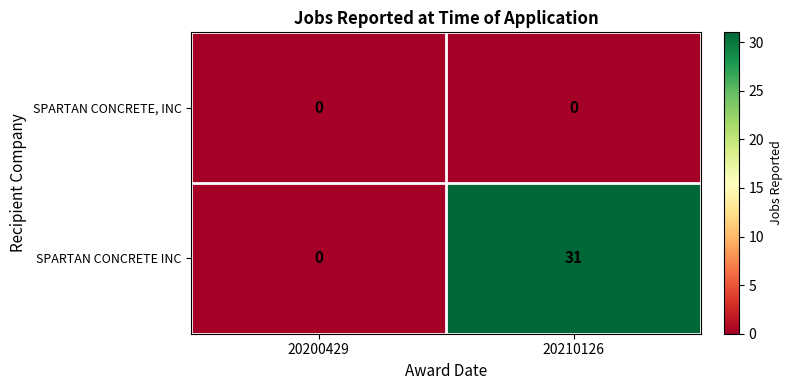

At 20210126, list the series in order from smallest to largest.

SPARTAN CONCRETE, INC, SPARTAN CONCRETE INC